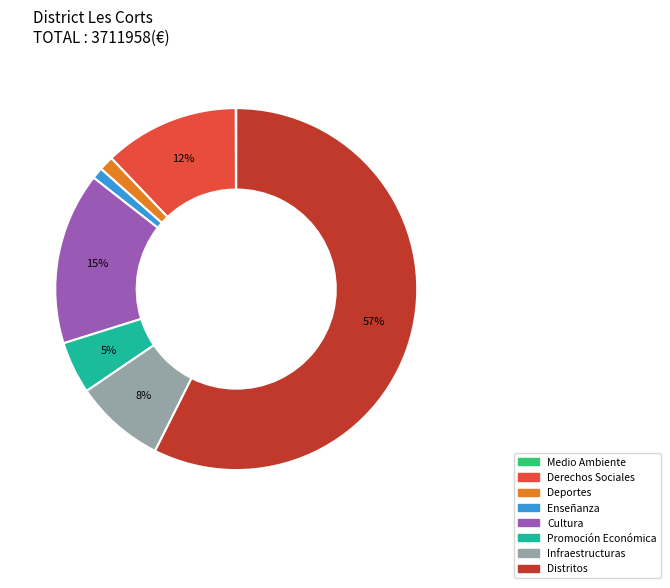

To the nearest percent, what is the average slice percentage?

12%